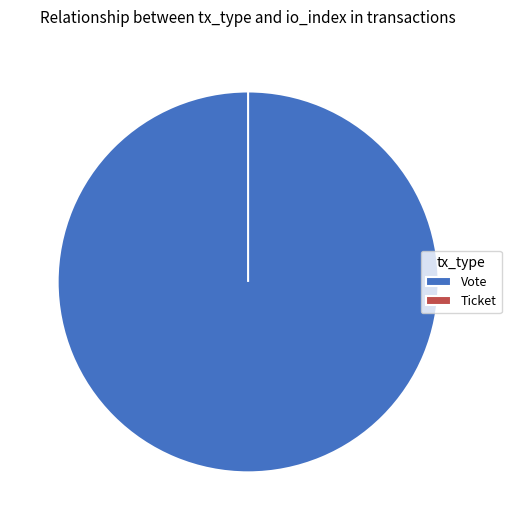

Is it true that Vote is 99% of the pie?

False